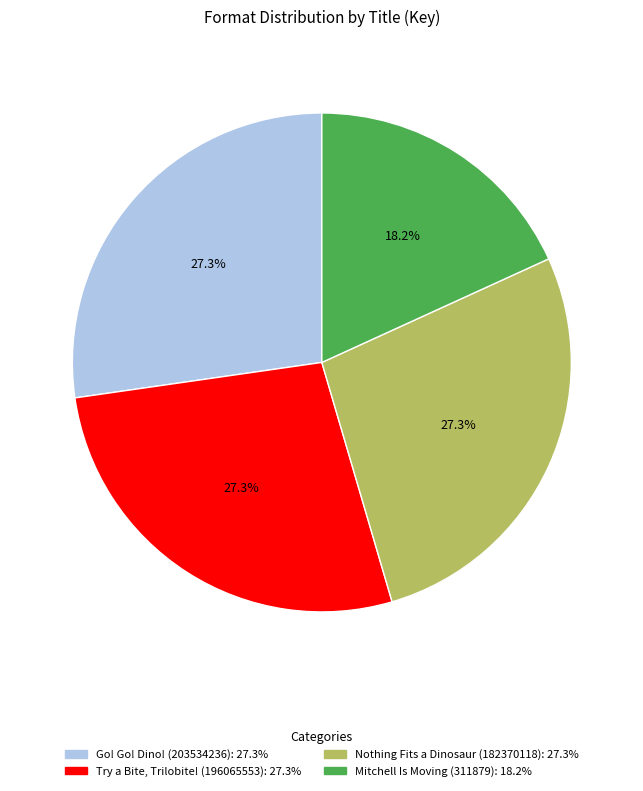

To the nearest percent, what is the difference between the largest and smallest slice percentages?

9%